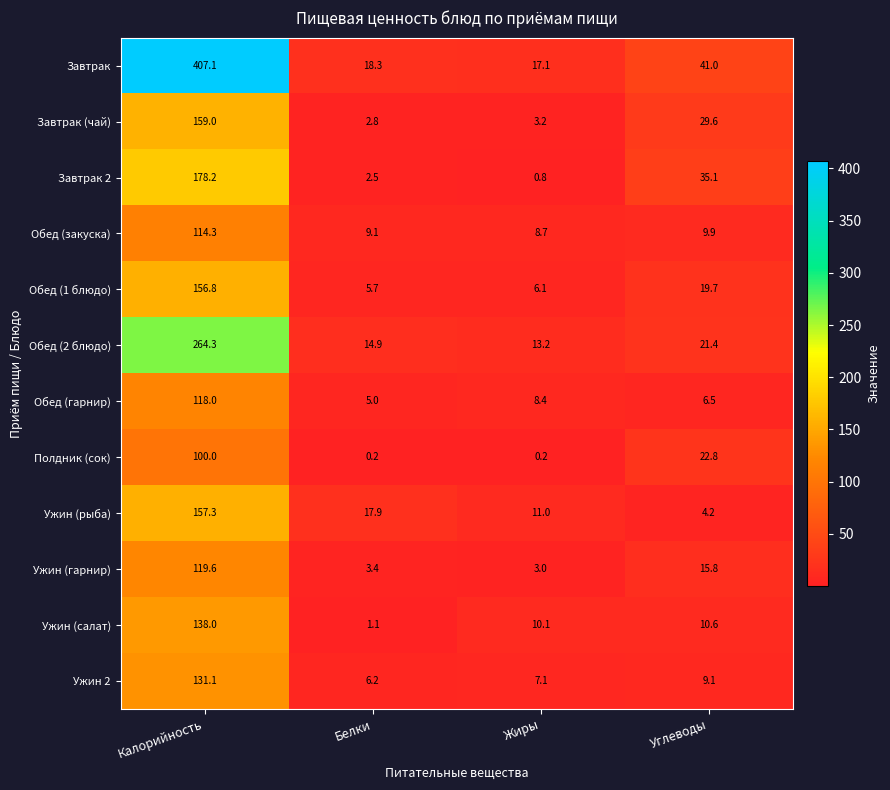

At how many categories does at least one series exceed 362?

1